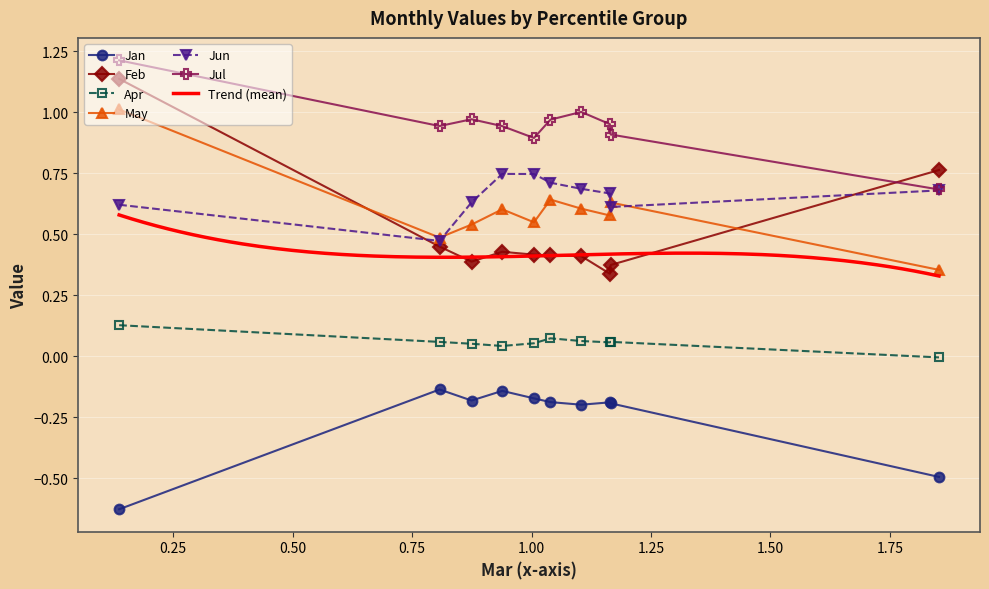

True or false: Jun and Jul intersect in this chart.

False